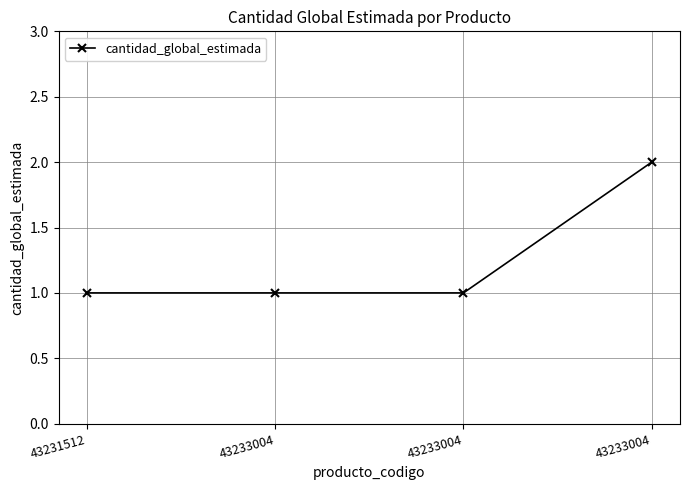

Is this an area chart (filled region under the line)?

No